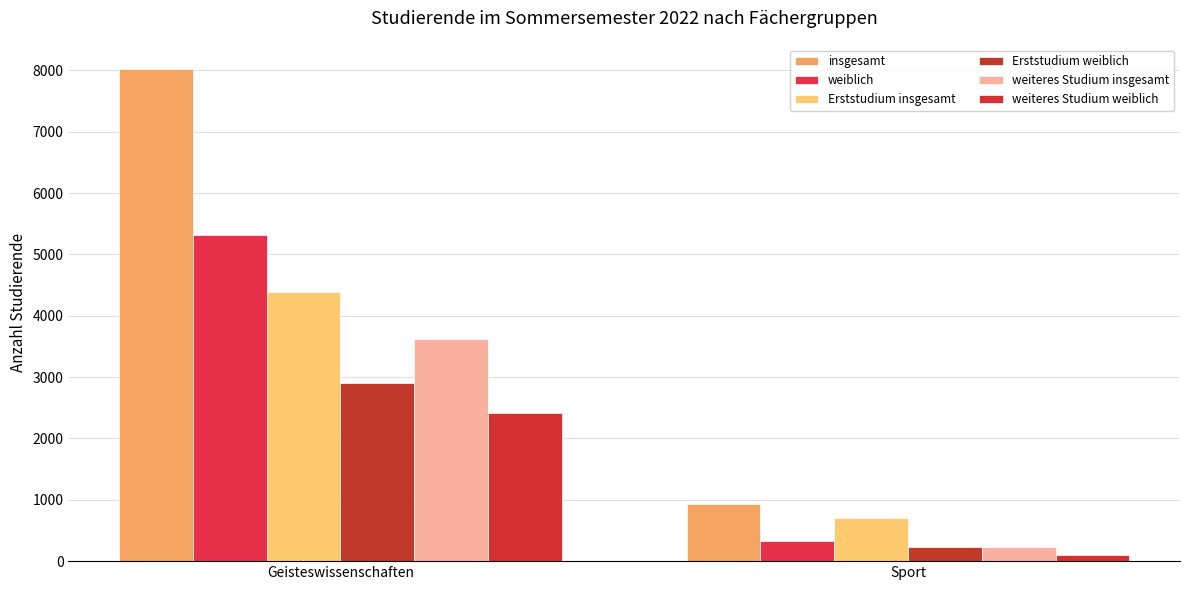

What is the total value across all series at Sport?

2498